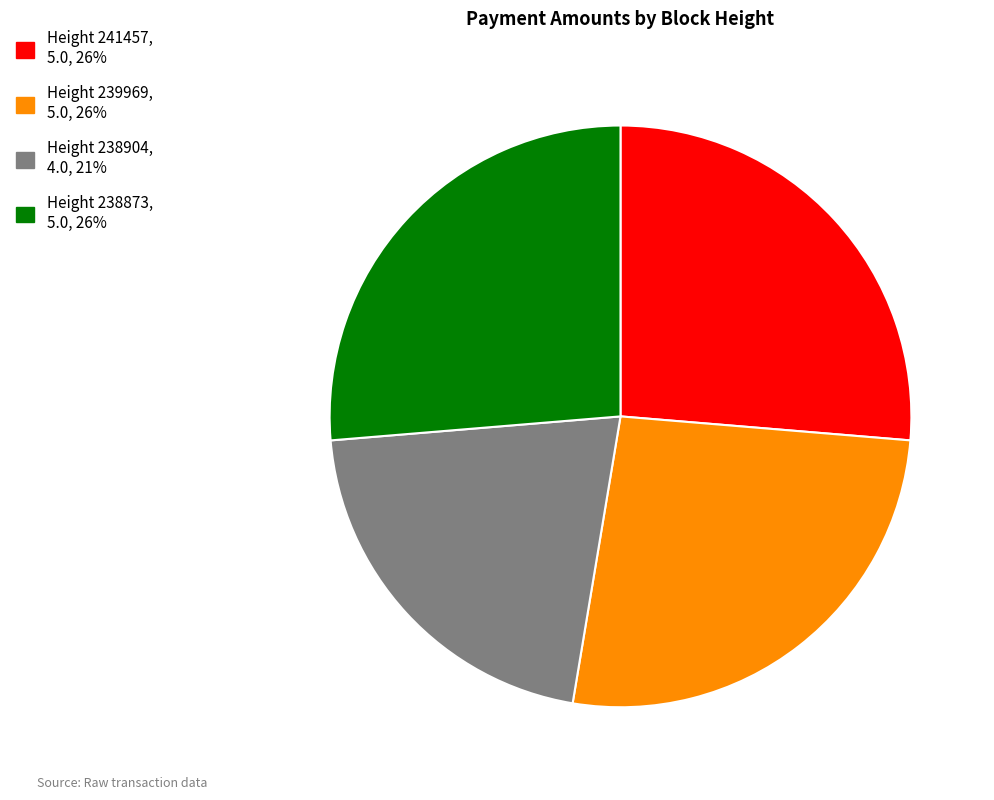

Does any single category account for the majority?

No